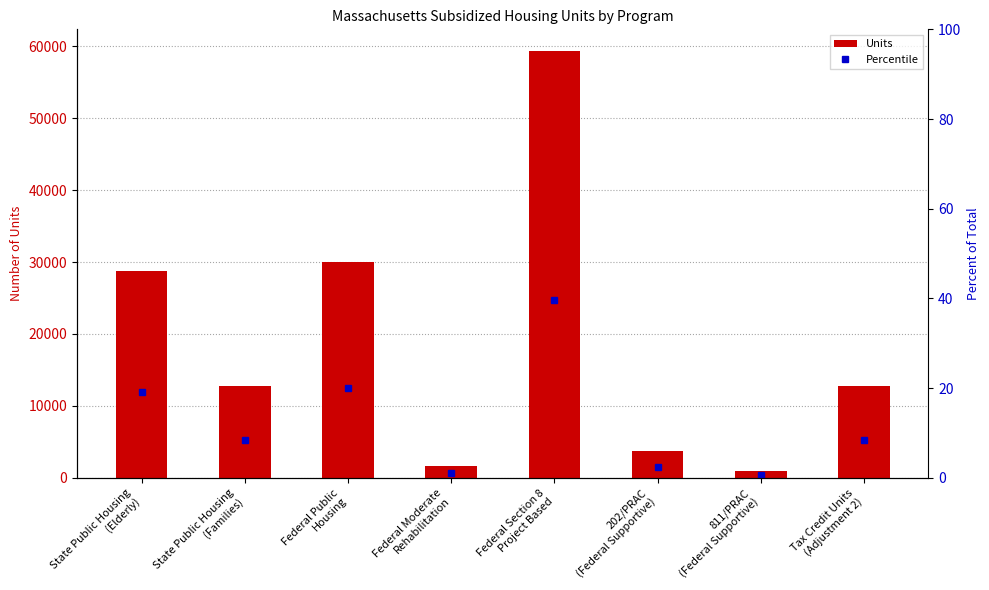

Reading left to right, transcribe all the data shown in this chart.

Units: 28700.0	12800.0	29957.0	1662.0	59394.0	3752.0	967.0	12752.0
Percentile: 19.1	8.5	20.0	1.1	39.6	2.5	0.6	8.5